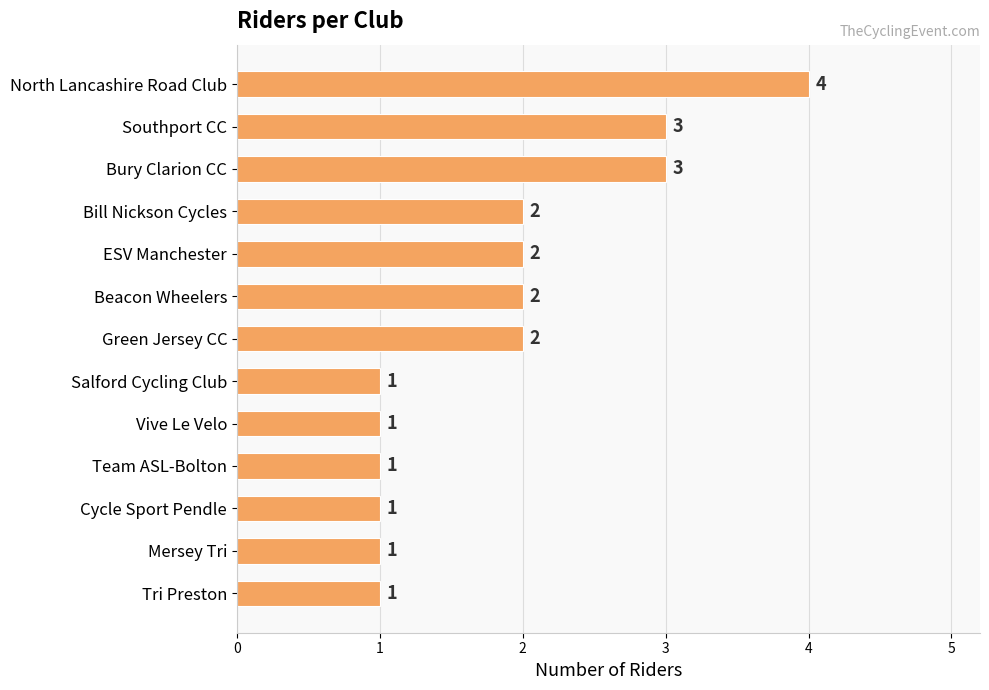

What is the label of the 6th bar from the top?

Beacon Wheelers